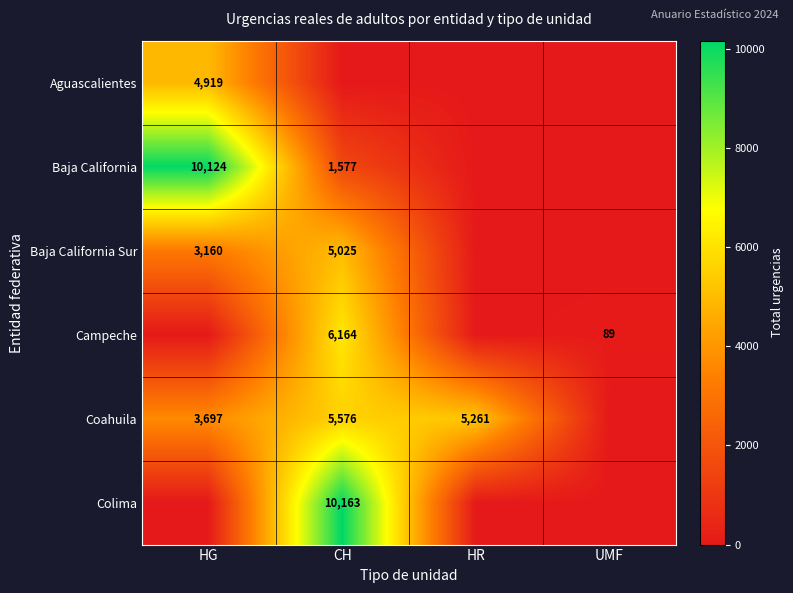

Is it true that Baja California equals 1577 at CH?

True